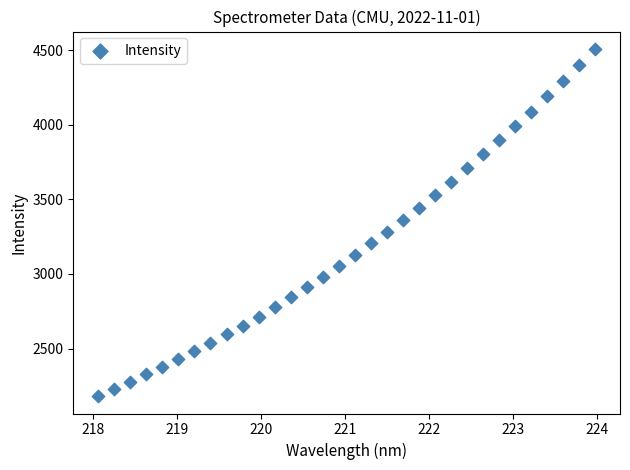

What is the range of Y values (max minus min)?

2327.4